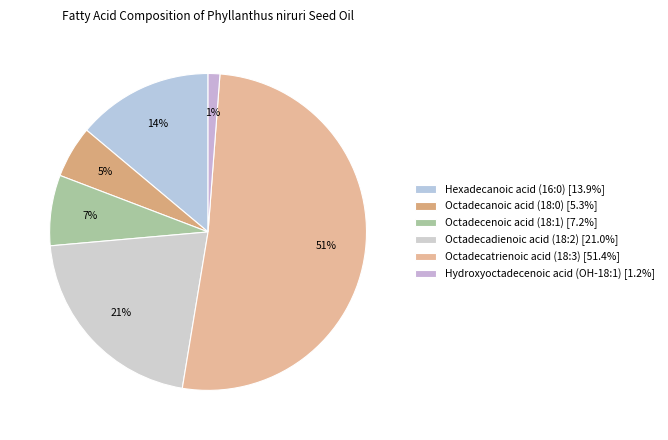

What is the change in value from Octadecadienoic acid (18:2) to Hydroxyoctadecenoic acid (OH-18:1)?

-19.8